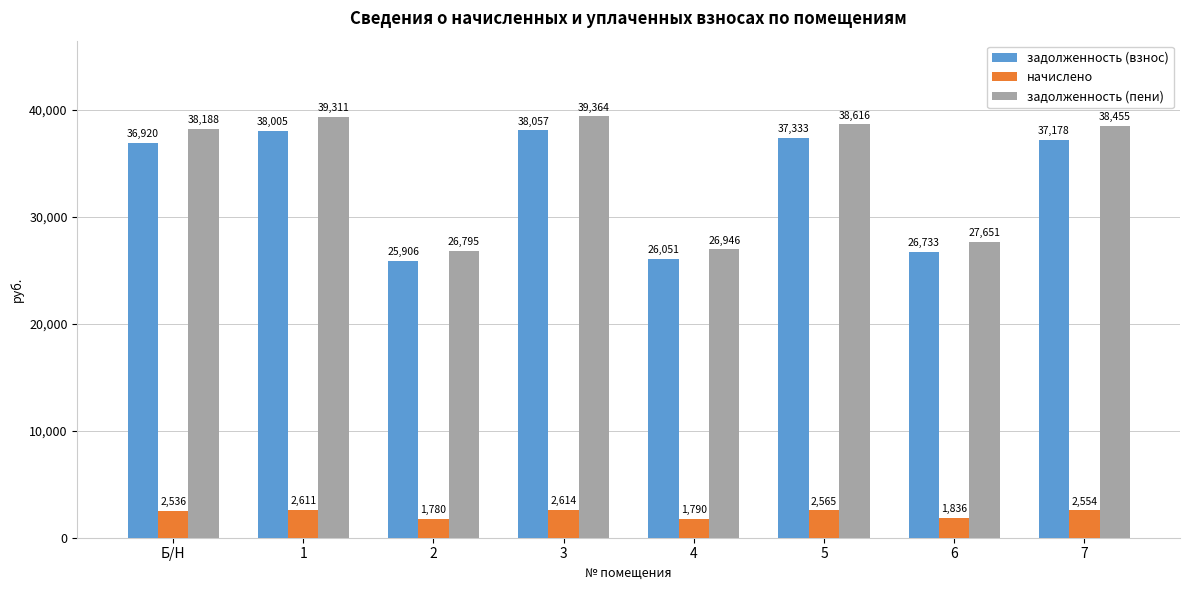

At which label is задолженность (взнос) closest to 31981?

Б/Н